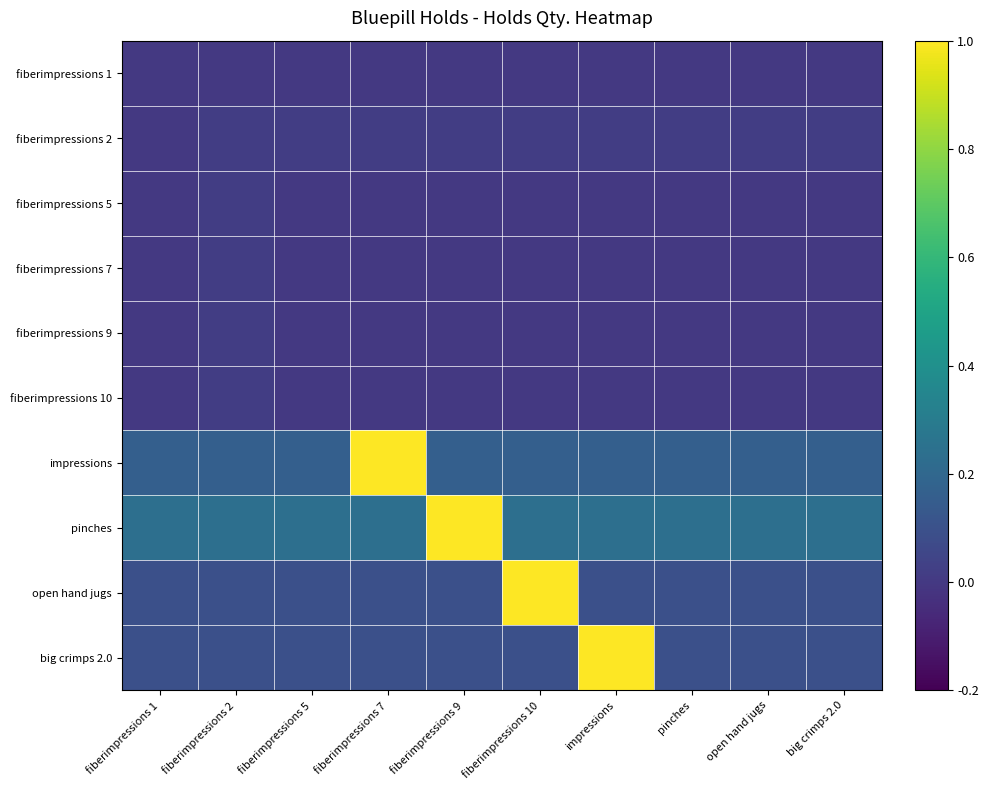

Reading right to left, what are all the values shown in this chart?

fiberimpressions 1: big crimps 2.0=0.0	open hand jugs=0.0	pinches=0.0	impressions=0.0	fiberimpressions 10=0.0	fiberimpressions 9=0.0	fiberimpressions 7=0.0	fiberimpressions 5=0.0	fiberimpressions 2=0.0	fiberimpressions 1=0.0
fiberimpressions 2: big crimps 2.0=0.0	open hand jugs=0.0	pinches=0.0	impressions=0.0	fiberimpressions 10=0.0	fiberimpressions 9=0.0	fiberimpressions 7=0.0	fiberimpressions 5=0.0	fiberimpressions 2=0.0	fiberimpressions 1=0.0
fiberimpressions 5: big crimps 2.0=0.0	open hand jugs=0.0	pinches=0.0	impressions=0.0	fiberimpressions 10=0.0	fiberimpressions 9=0.0	fiberimpressions 7=0.0	fiberimpressions 5=0.0	fiberimpressions 2=0.0	fiberimpressions 1=0.0
fiberimpressions 7: big crimps 2.0=0.0	open hand jugs=0.0	pinches=0.0	impressions=0.0	fiberimpressions 10=0.0	fiberimpressions 9=0.0	fiberimpressions 7=0.0	fiberimpressions 5=0.0	fiberimpressions 2=0.0	fiberimpressions 1=0.0
fiberimpressions 9: big crimps 2.0=0.0	open hand jugs=0.0	pinches=0.0	impressions=0.0	fiberimpressions 10=0.0	fiberimpressions 9=0.0	fiberimpressions 7=0.0	fiberimpressions 5=0.0	fiberimpressions 2=0.0	fiberimpressions 1=0.0
fiberimpressions 10: big crimps 2.0=0.0	open hand jugs=0.0	pinches=0.0	impressions=0.0	fiberimpressions 10=0.0	fiberimpressions 9=0.0	fiberimpressions 7=0.0	fiberimpressions 5=0.0	fiberimpressions 2=0.0	fiberimpressions 1=0.0
impressions: big crimps 2.0=0.2	open hand jugs=0.2	pinches=0.2	impressions=0.2	fiberimpressions 10=0.2	fiberimpressions 9=0.2	fiberimpressions 7=1.0	fiberimpressions 5=0.2	fiberimpressions 2=0.2	fiberimpressions 1=0.2
pinches: big crimps 2.0=0.2	open hand jugs=0.2	pinches=0.2	impressions=0.2	fiberimpressions 10=0.2	fiberimpressions 9=1.0	fiberimpressions 7=0.2	fiberimpressions 5=0.2	fiberimpressions 2=0.2	fiberimpressions 1=0.2
open hand jugs: big crimps 2.0=0.1	open hand jugs=0.1	pinches=0.1	impressions=0.1	fiberimpressions 10=1.0	fiberimpressions 9=0.1	fiberimpressions 7=0.1	fiberimpressions 5=0.1	fiberimpressions 2=0.1	fiberimpressions 1=0.1
big crimps 2.0: big crimps 2.0=0.1	open hand jugs=0.1	pinches=0.1	impressions=1.0	fiberimpressions 10=0.1	fiberimpressions 9=0.1	fiberimpressions 7=0.1	fiberimpressions 5=0.1	fiberimpressions 2=0.1	fiberimpressions 1=0.1